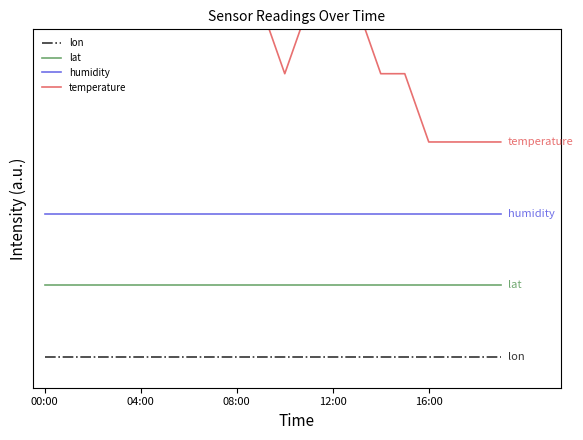

Reading right to left, transcribe all the data shown in this chart.

lon: 0.0	0.0	0.0	0.0	0.0	0.0	0.0	0.0	0.0	0.0	0.0	0.0	0.0	0.0	0.0	0.0	0.0	0.0	0.0	0.0
lat: 0.3	0.3	0.3	0.3	0.3	0.3	0.3	0.3	0.3	0.3	0.3	0.3	0.3	0.3	0.3	0.3	0.3	0.3	0.3	0.3
humidity: 0.7	0.7	0.7	0.7	0.7	0.7	0.7	0.7	0.7	0.7	0.7	0.7	0.7	0.7	0.7	0.7	0.7	0.7	0.7	0.7
temperature: 1.0	1.0	1.0	1.0	1.4	1.4	1.7	1.7	1.7	1.4	1.7	1.7	1.7	2.0	1.7	1.7	1.7	1.7	2.0	1.7